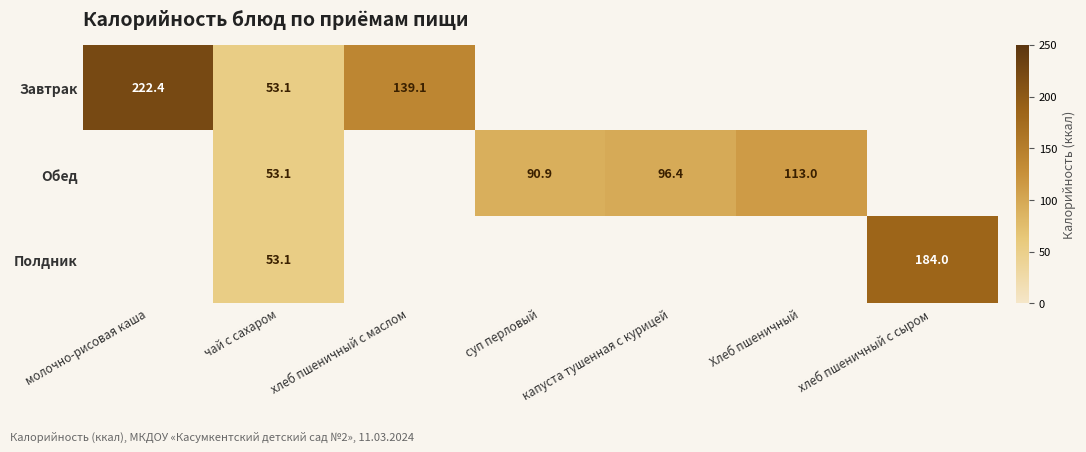

What is the difference between the Обед values at чай с сахаром and Хлеб пшеничный?

59.9